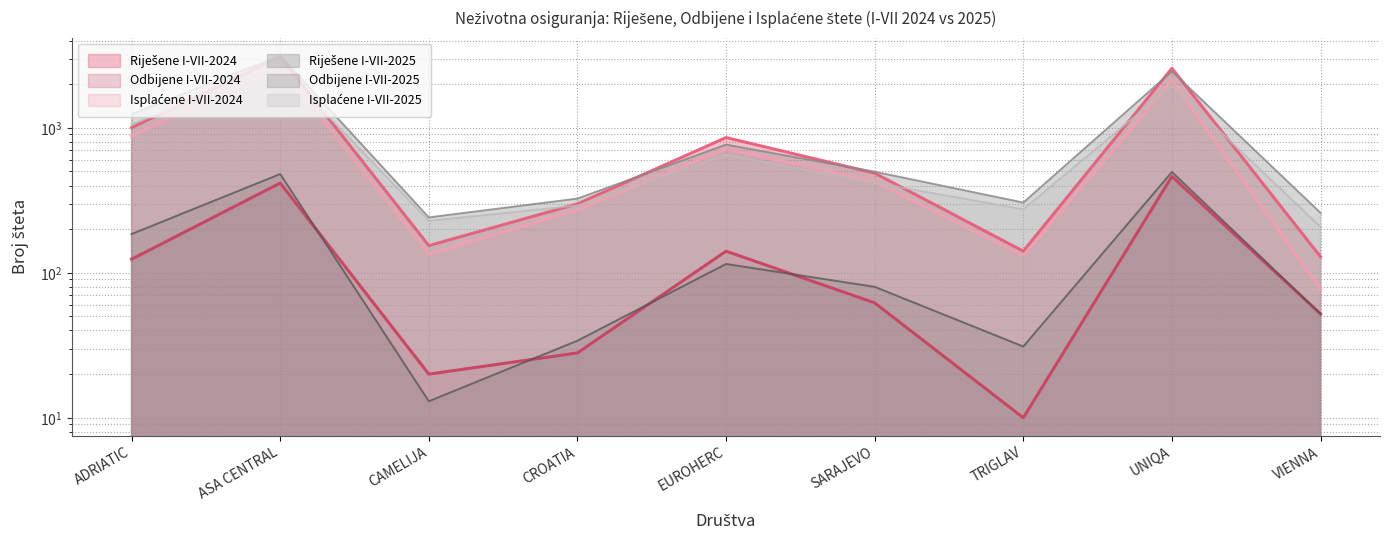

Reading right to left, transcribe all the data shown in this chart.

Riješene I-VII-2024: VIENNA=129	UNIQA=2575	TRIGLAV=141	SARAJEVO=487	EUROHERC=857	CROATIA=299	CAMELIJA=154	ASA CENTRAL=3078	ADRIATIC=1002
Odbijene I-VII-2024: VIENNA=52	UNIQA=462	TRIGLAV=10	SARAJEVO=62	EUROHERC=141	CROATIA=28	CAMELIJA=20	ASA CENTRAL=416	ADRIATIC=124
Isplaćene I-VII-2024: VIENNA=77	UNIQA=2113	TRIGLAV=131	SARAJEVO=425	EUROHERC=716	CROATIA=271	CAMELIJA=134	ASA CENTRAL=2662	ADRIATIC=878
Riješene I-VII-2025: VIENNA=259	UNIQA=2452	TRIGLAV=305	SARAJEVO=498	EUROHERC=766	CROATIA=325	CAMELIJA=241	ASA CENTRAL=3140	ADRIATIC=1244
Odbijene I-VII-2025: VIENNA=52	UNIQA=496	TRIGLAV=31	SARAJEVO=80	EUROHERC=115	CROATIA=34	CAMELIJA=13	ASA CENTRAL=480	ADRIATIC=185
Isplaćene I-VII-2025: VIENNA=207	UNIQA=1956	TRIGLAV=274	SARAJEVO=418	EUROHERC=651	CROATIA=291	CAMELIJA=228	ASA CENTRAL=2660	ADRIATIC=1059